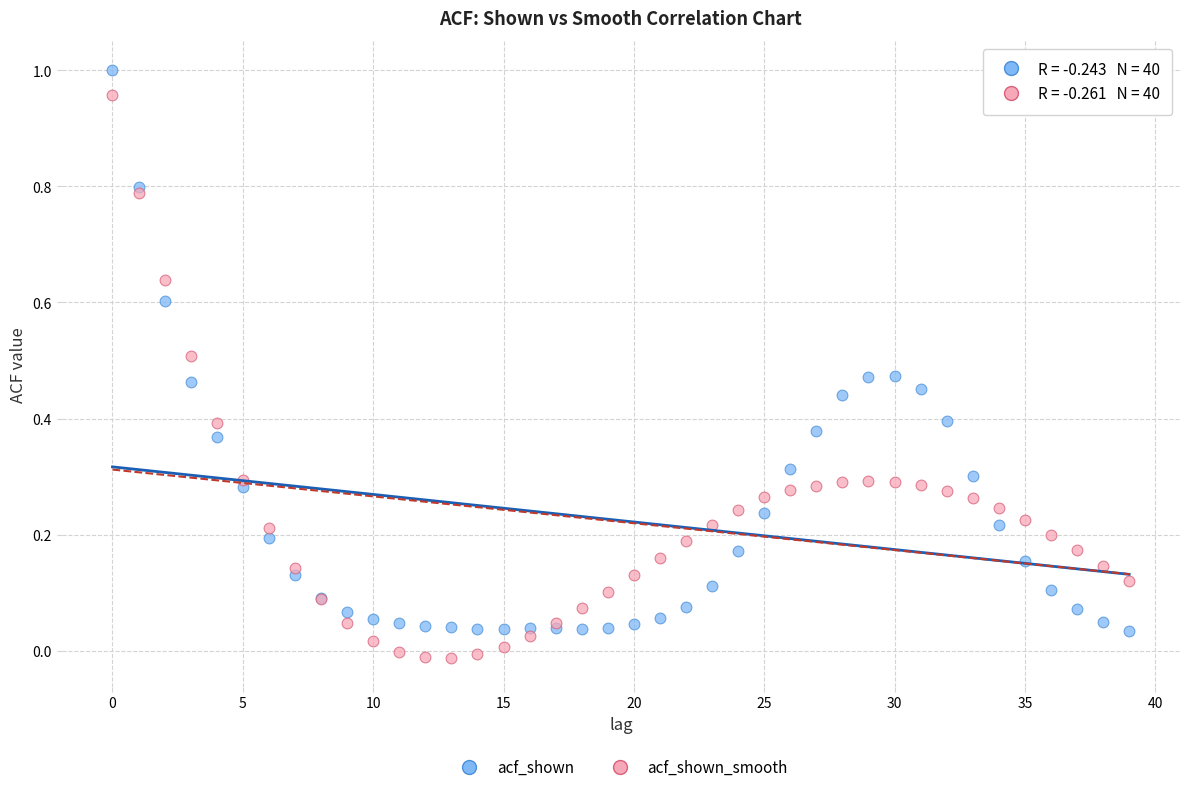

Which series contains the lowest Y value?

acf_shown_smooth